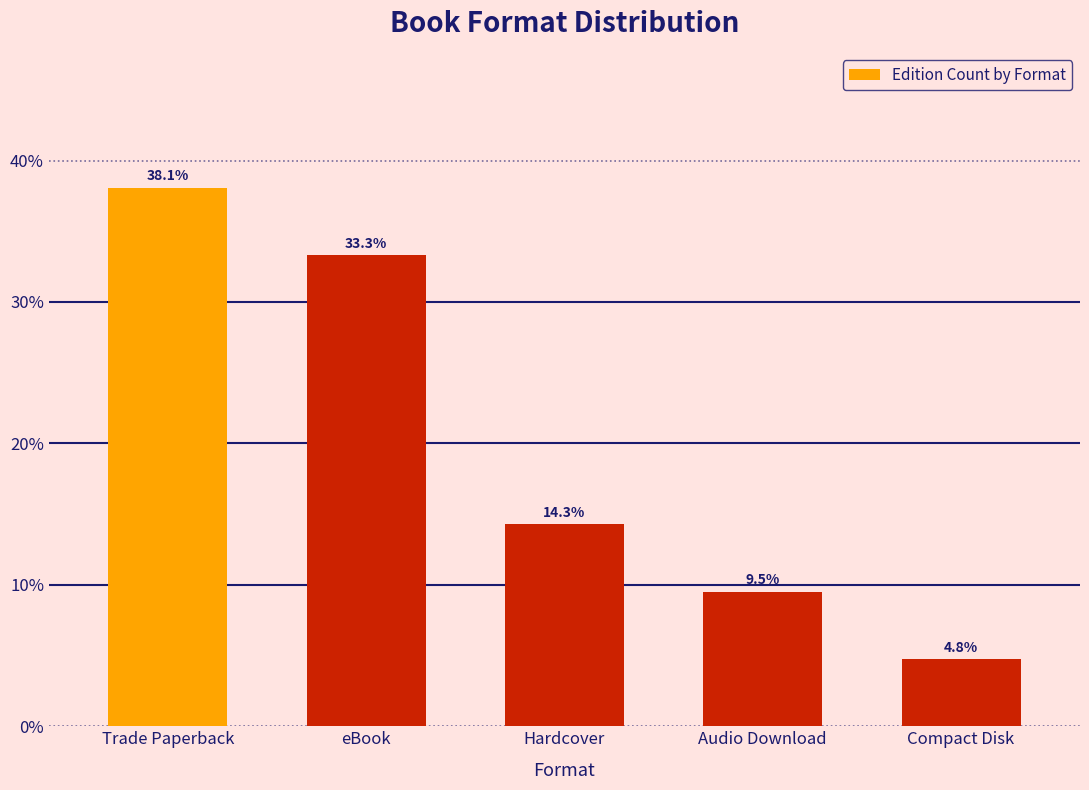

What is the value of the 5th bar from the left?

4.8